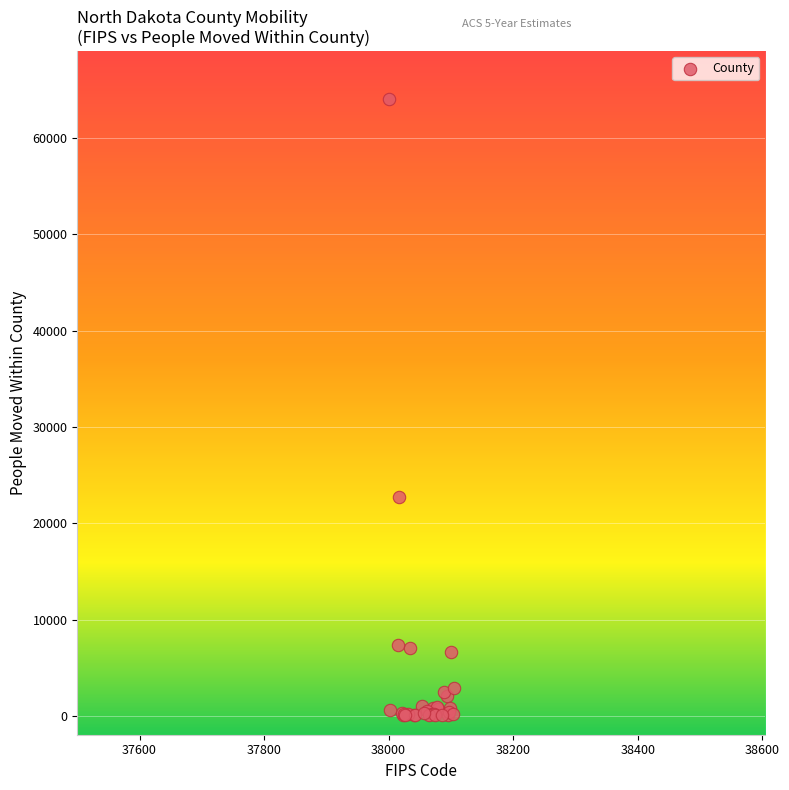

What Y value in the scatter plot is closest to 32028?

22725